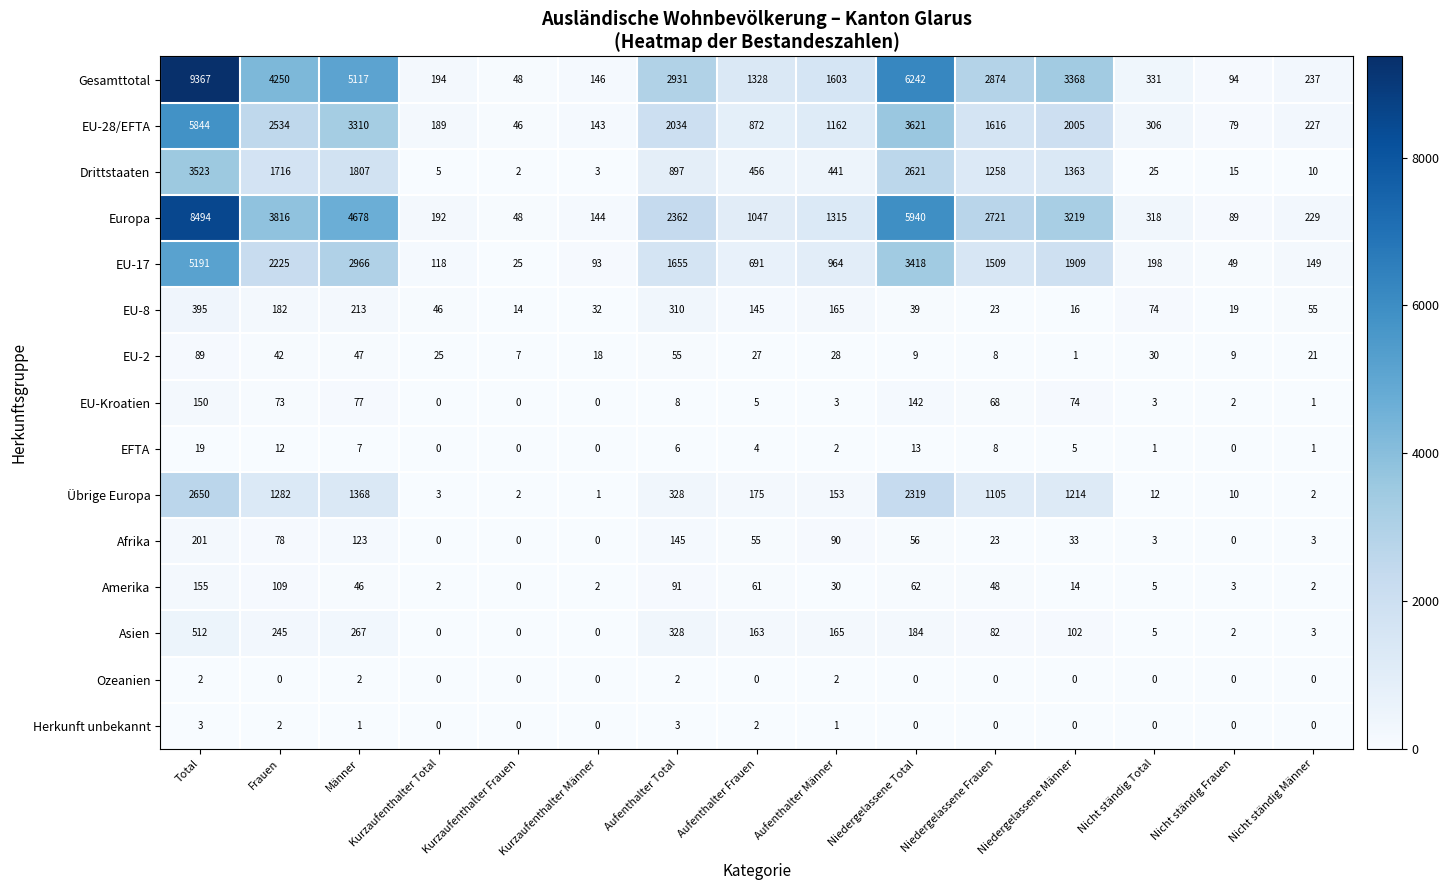

What is the highest value of the Übrige Europa series?

2650